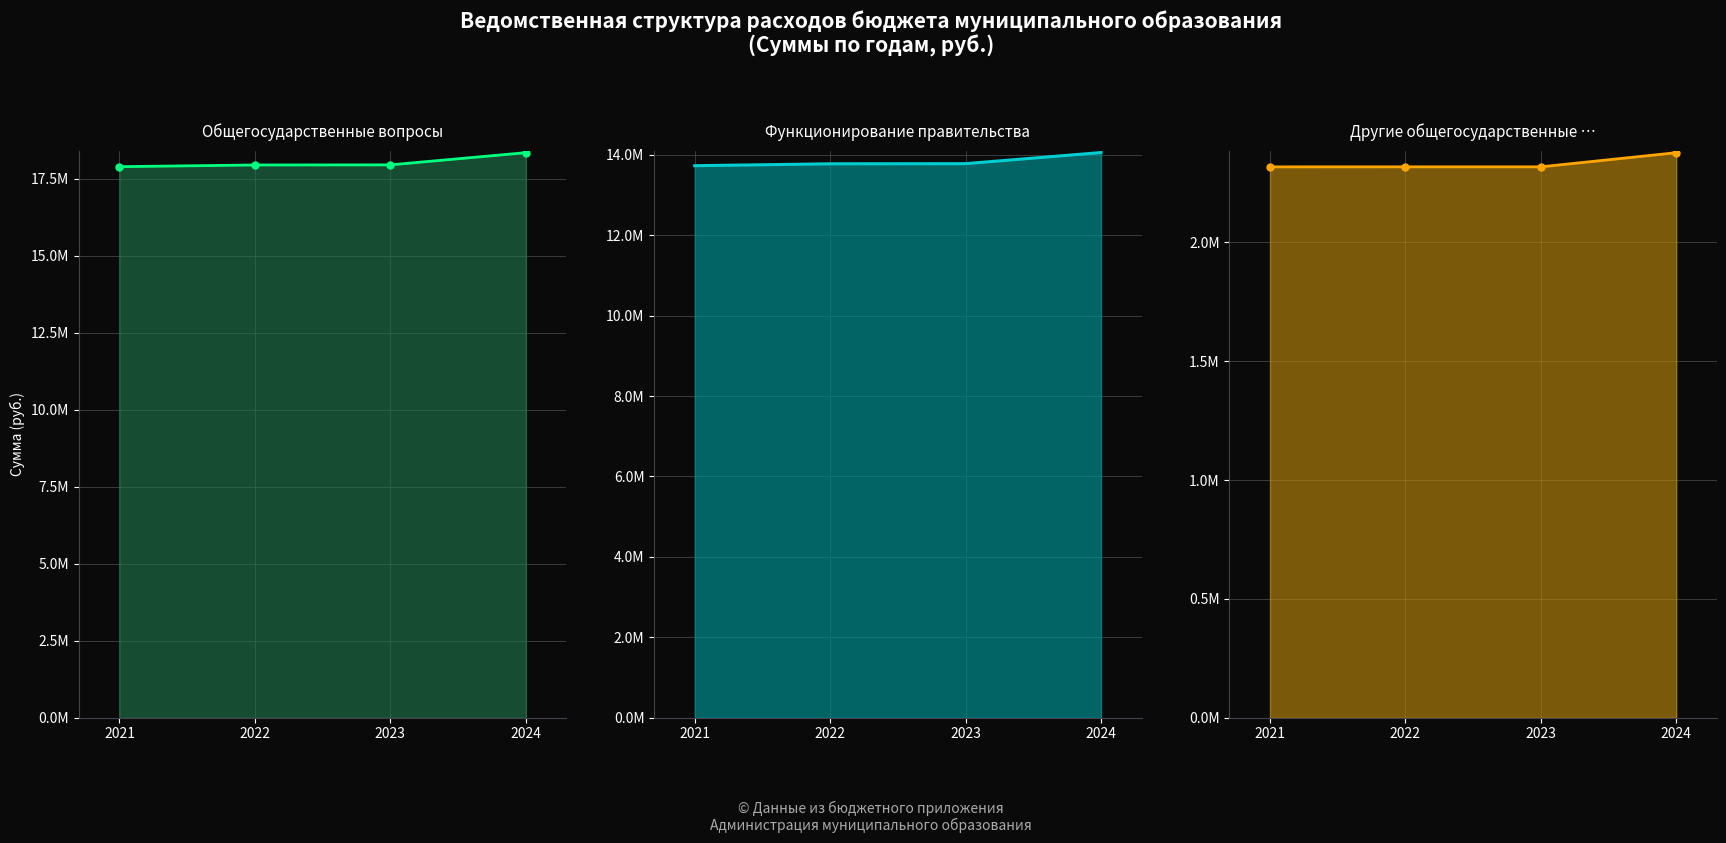

At which category is the sum across all series the highest?

2024